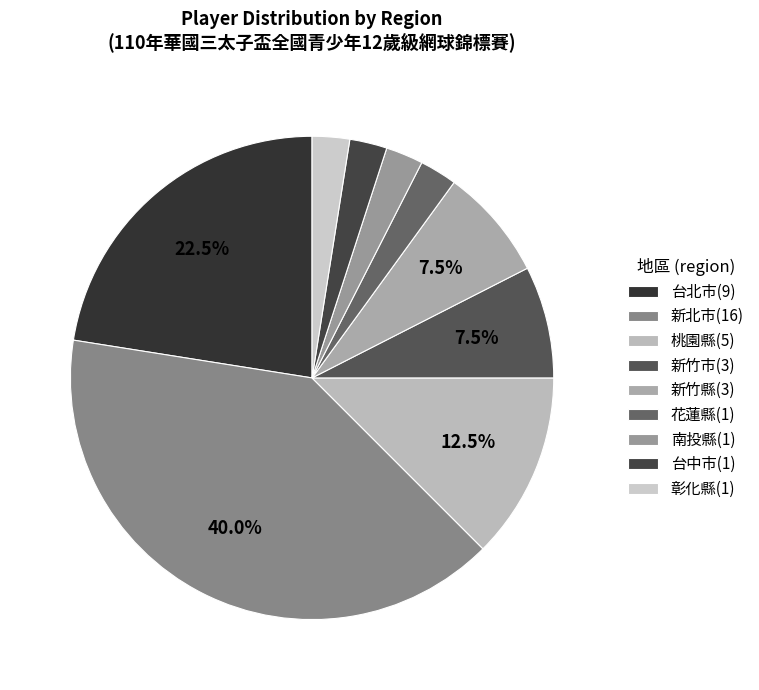

How many slices are in this pie chart?

9